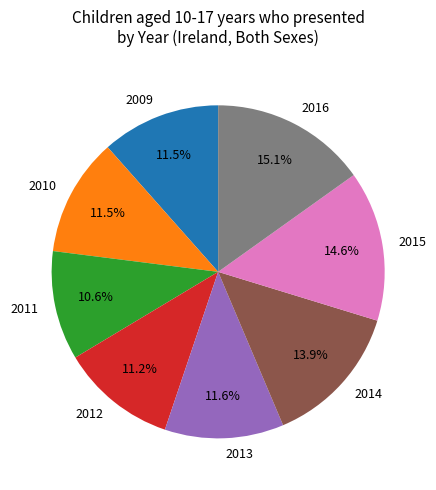

Is the sum of 2014 and 2010 greater than half?

No